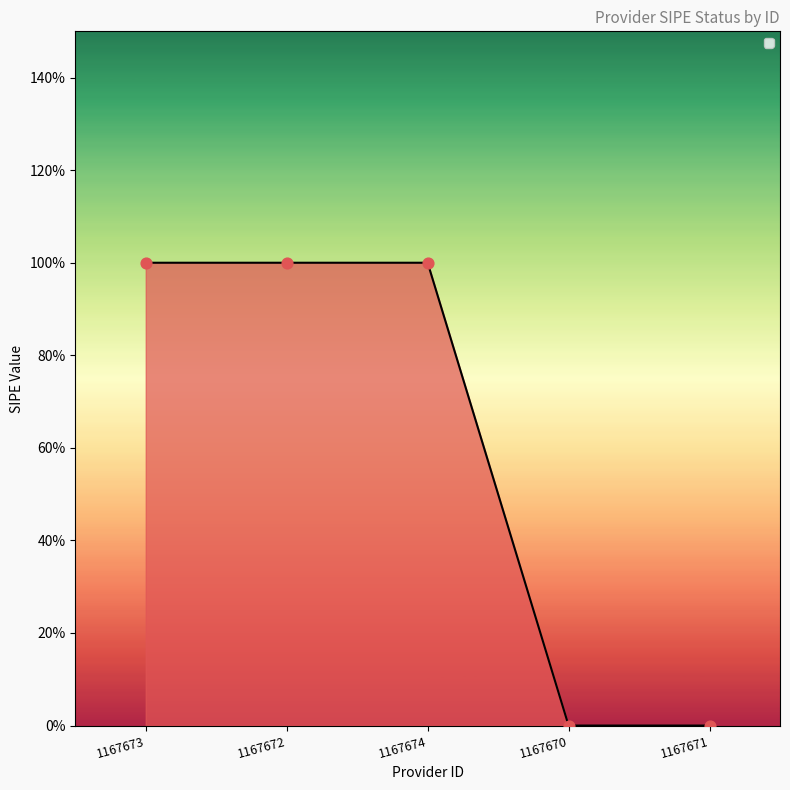

Is this an area chart (filled region under the line)?

Yes